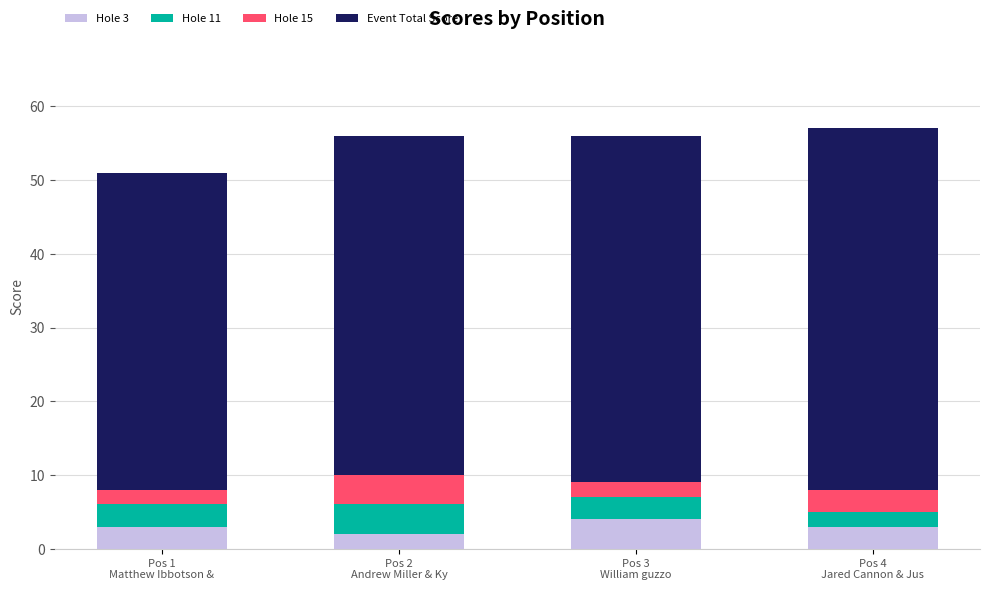

What are all the series names shown in the legend?

Hole 3, Hole 11, Hole 15, Event Total Score